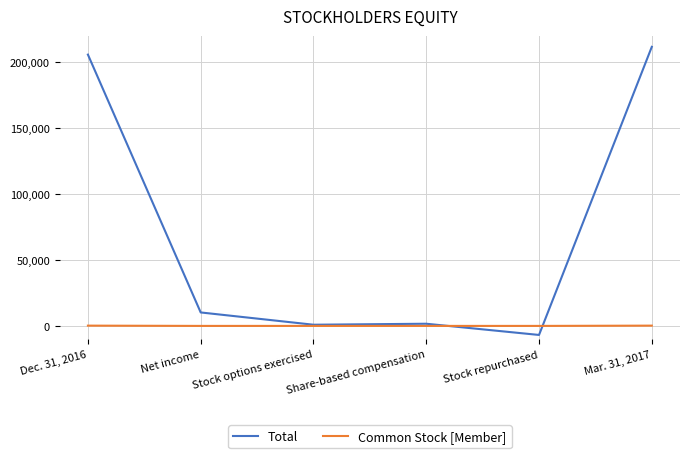

After their last crossing, which series has the higher values: Total or Common Stock [Member]?

Total